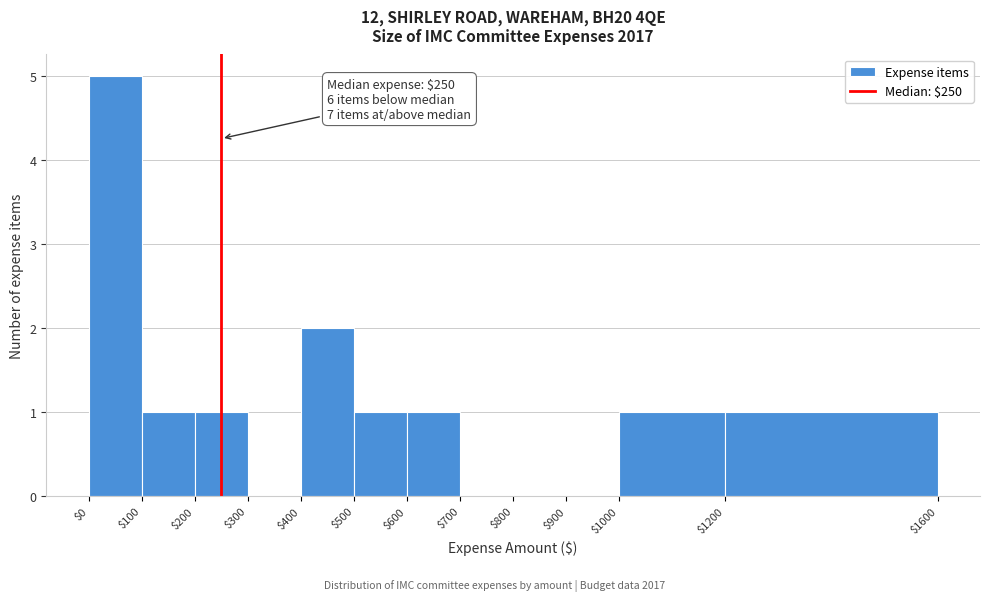

Which range on the x-axis has the tallest bar?

$0 to $100